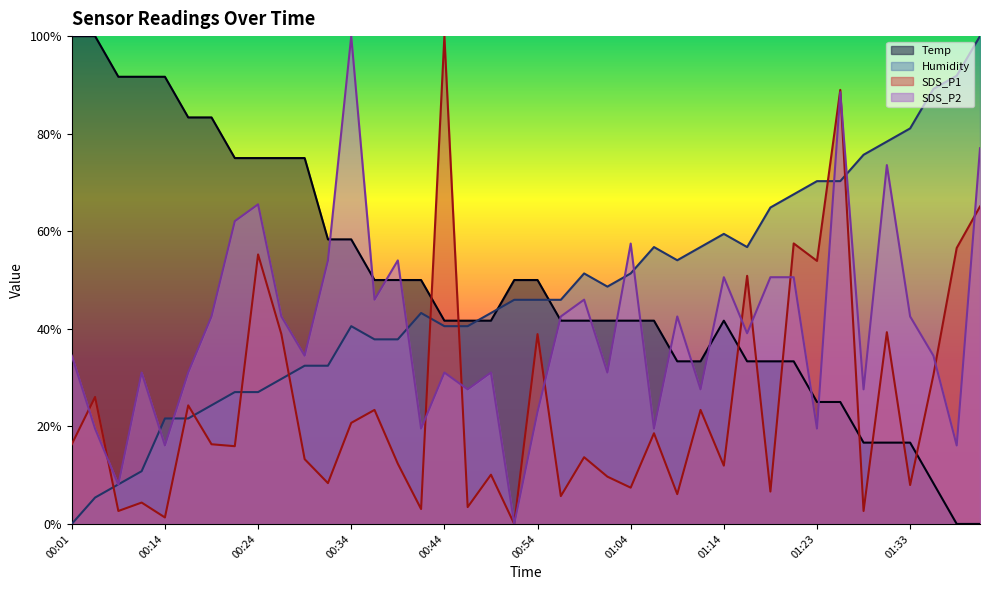

What is the total value across all series at 00:09?

137.9